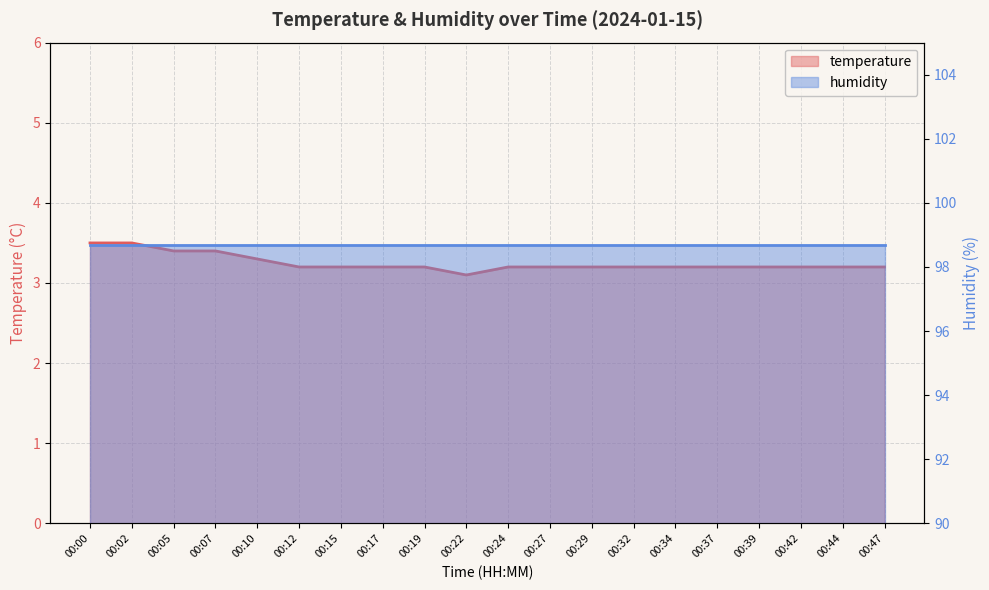

What is the value of the 14th point from the left?

3.2